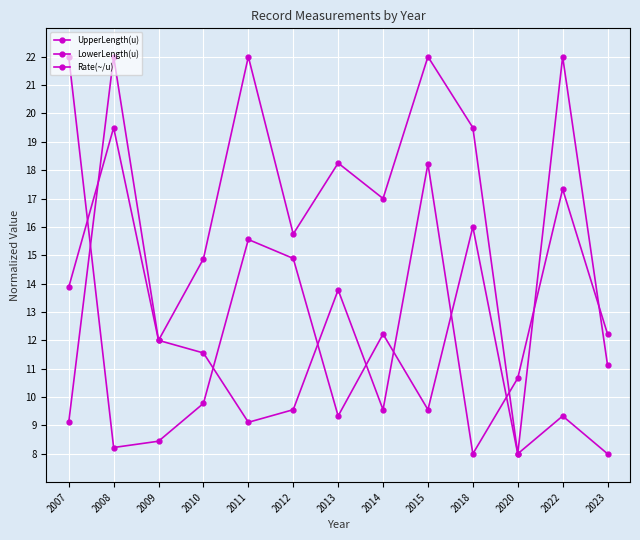

Does the chart have visible grid lines?

Yes